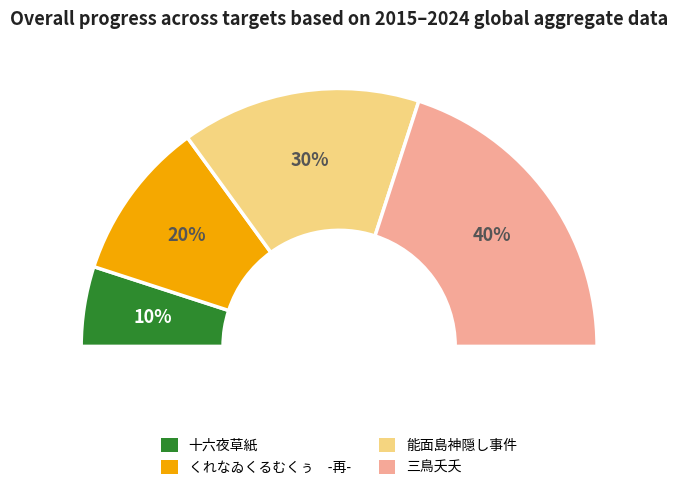

Does any single category account for the majority?

No